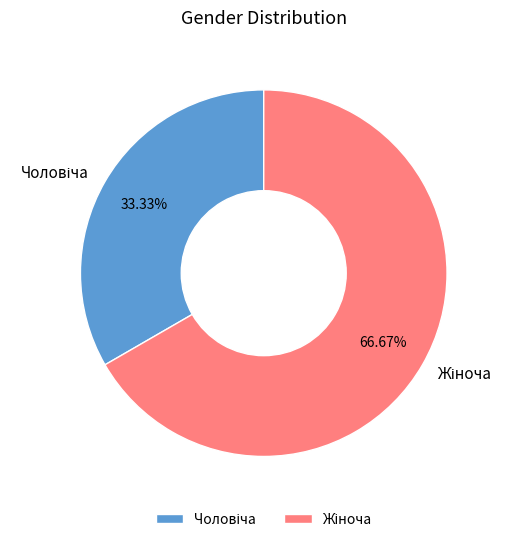

Is there a majority slice in this chart?

Yes